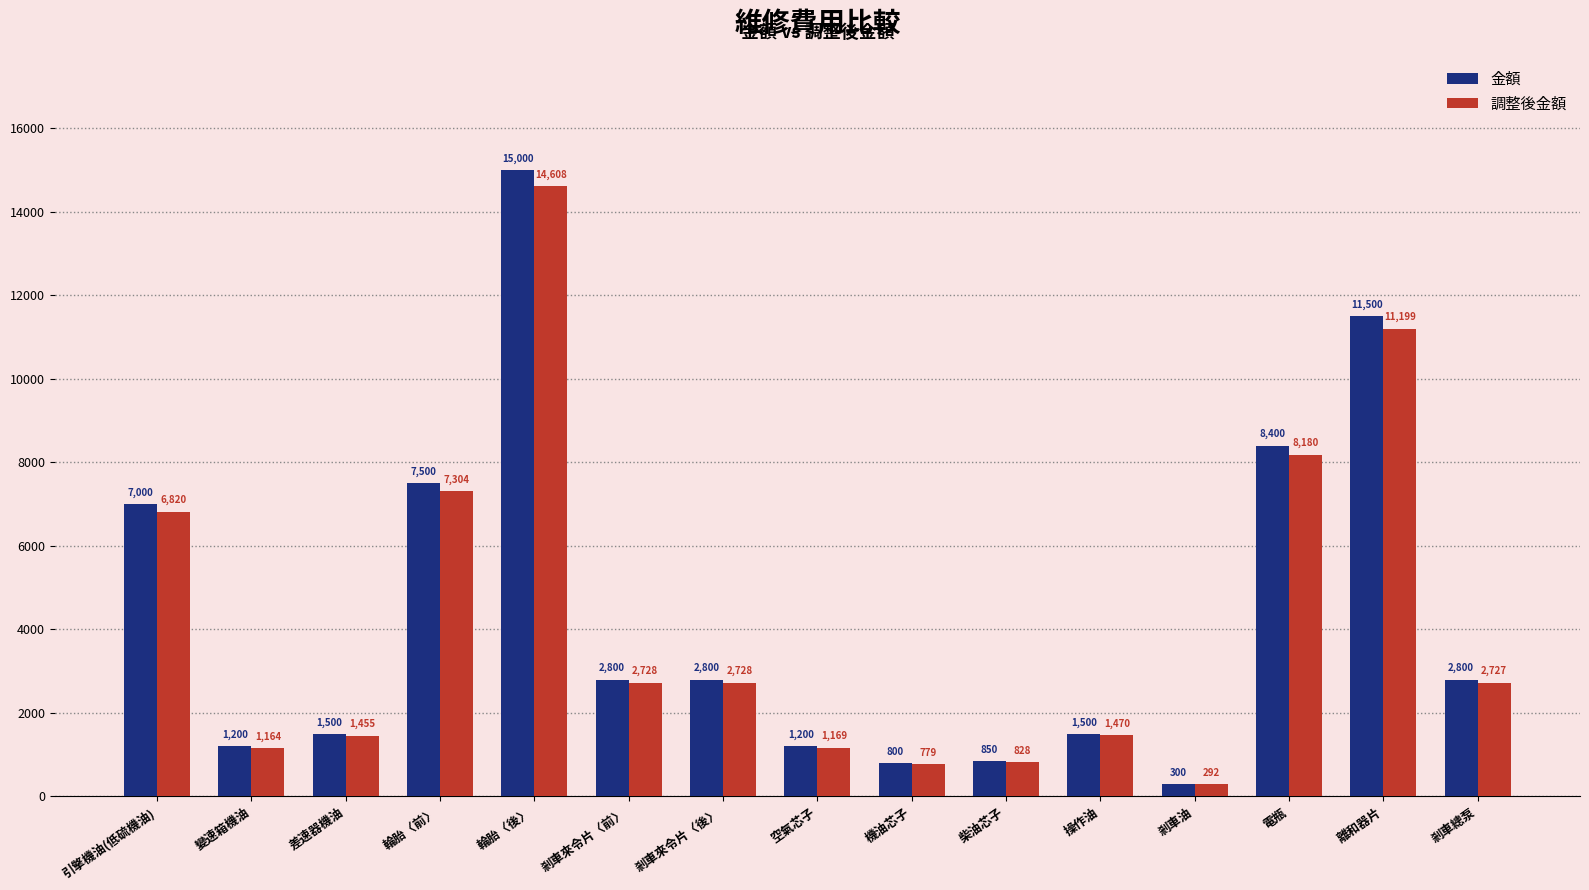

What is the difference between the 金額 values at 機油芯子 and 引擎機油(低硫機油)?

6200